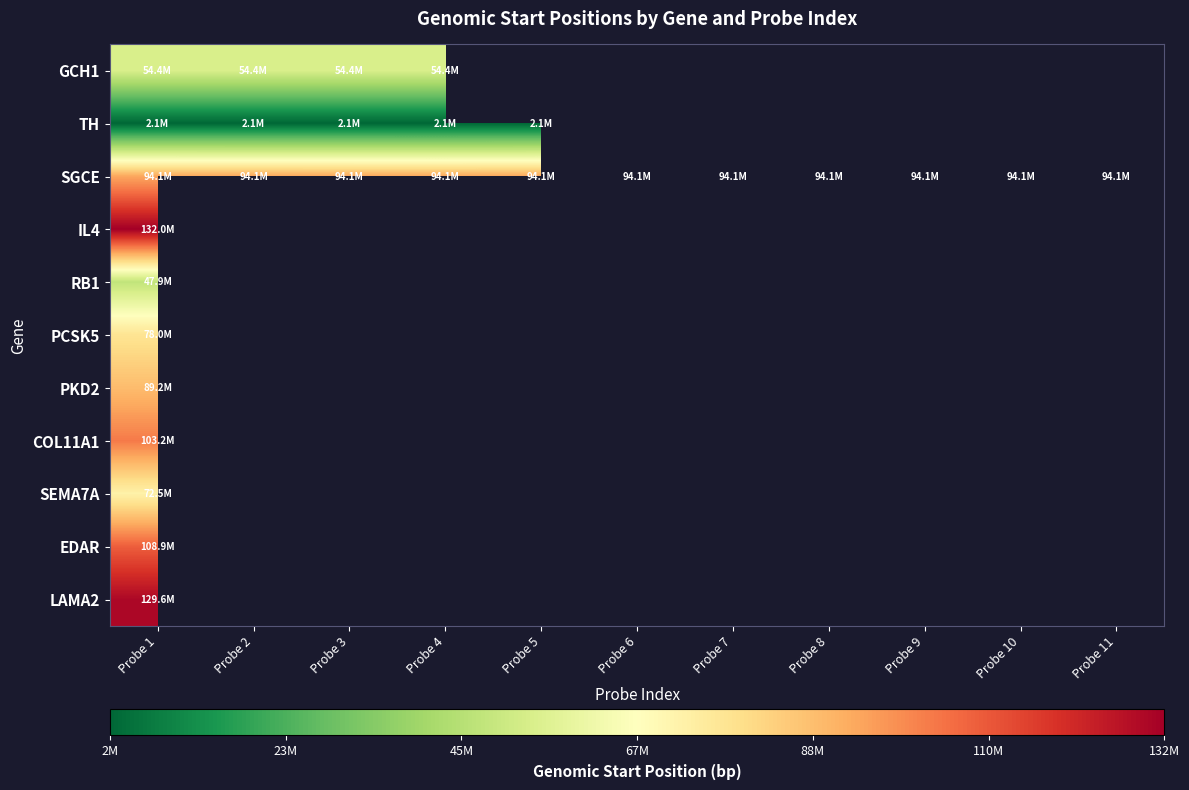

Which series changed the most between Probe 7 and Probe 8?

SGCE